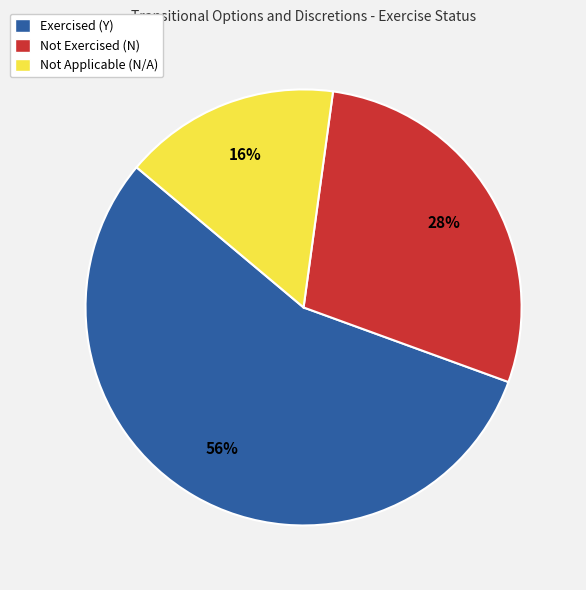

To the nearest percent, what portion does Not Exercised (N) represent?

28%